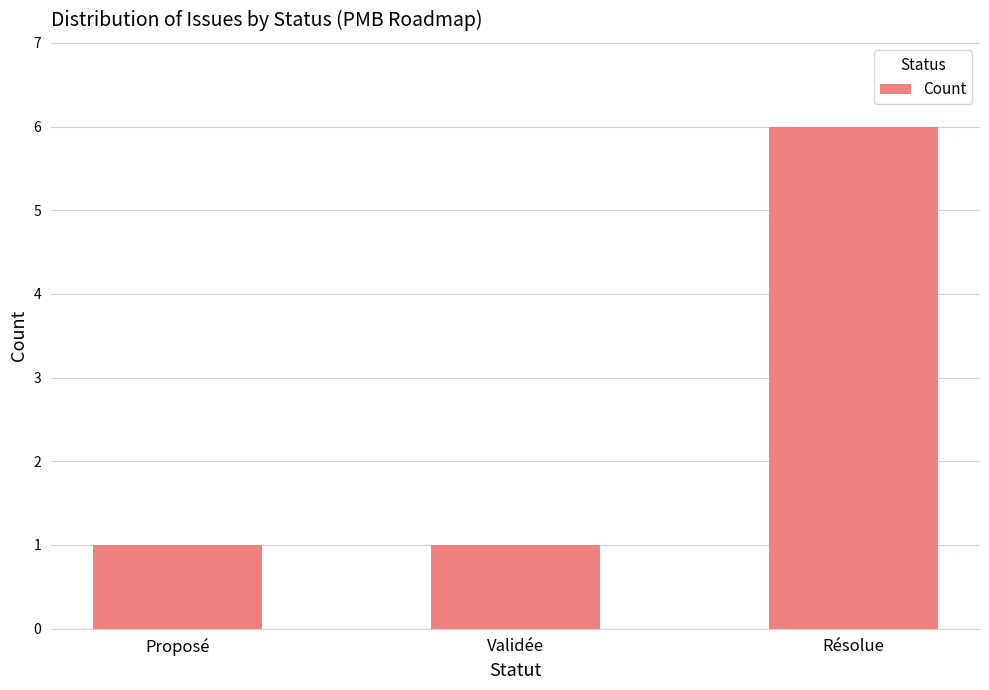

True or false: the data shows 1 at Proposé.

True